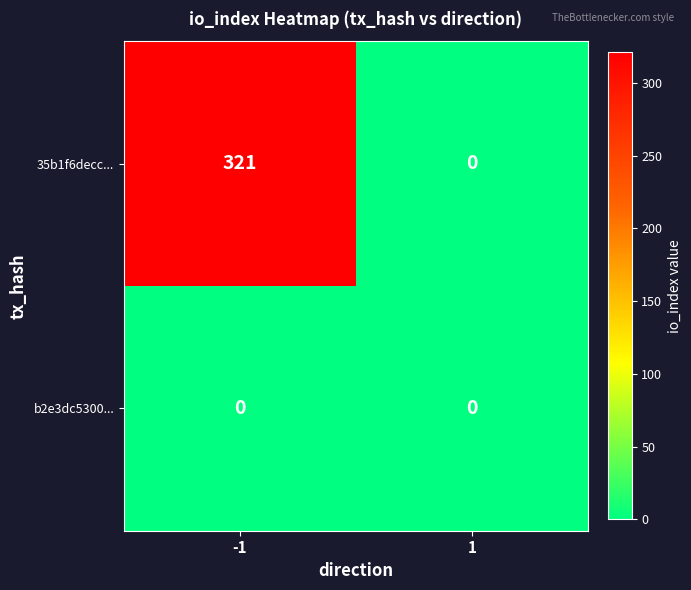

Rank the series by their average value, from highest to lowest.

35b1f6decc..., b2e3dc5300...